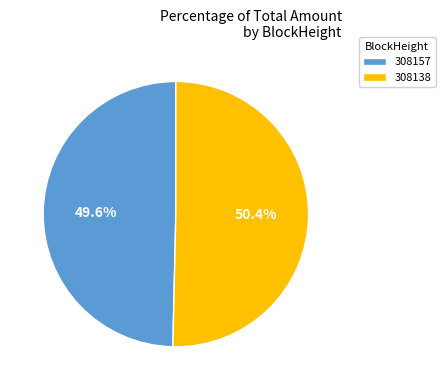

Combined, what portion of the pie is 308157 and 308138?

100.0%